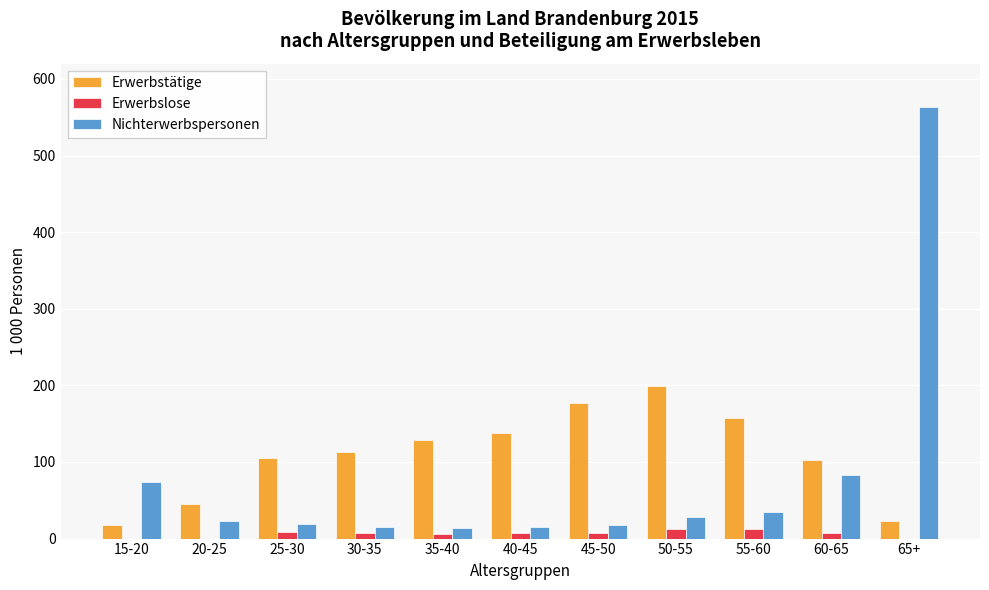

What are all the series names shown in the legend?

Erwerbstätige, Erwerbslose, Nichterwerbspersonen